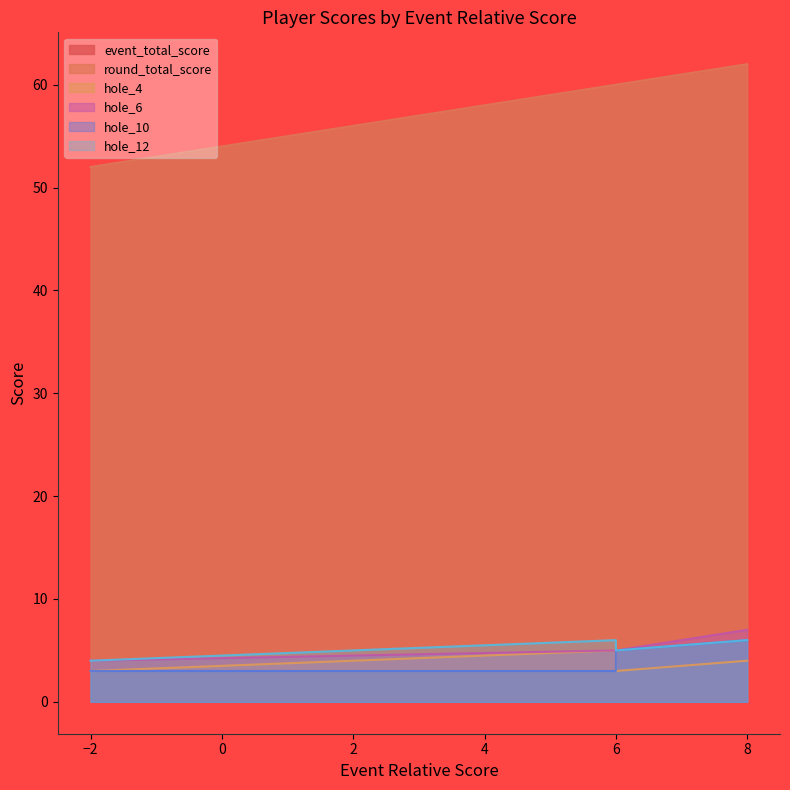

Which series has the largest total across all categories?

event_total_score